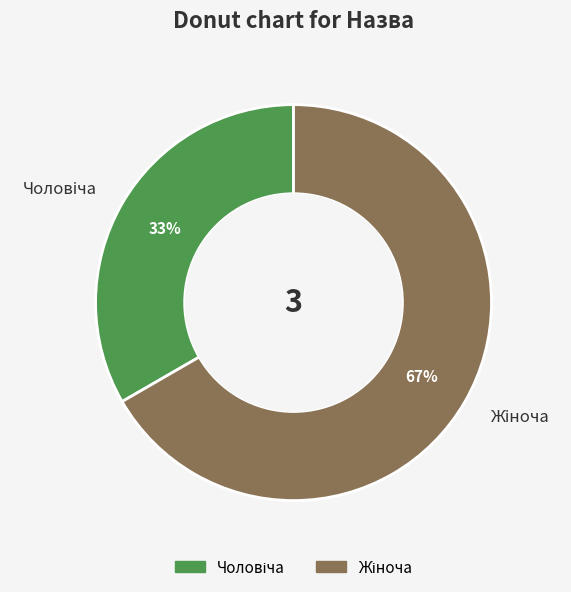

To the nearest percent, what is the average slice percentage?

50%